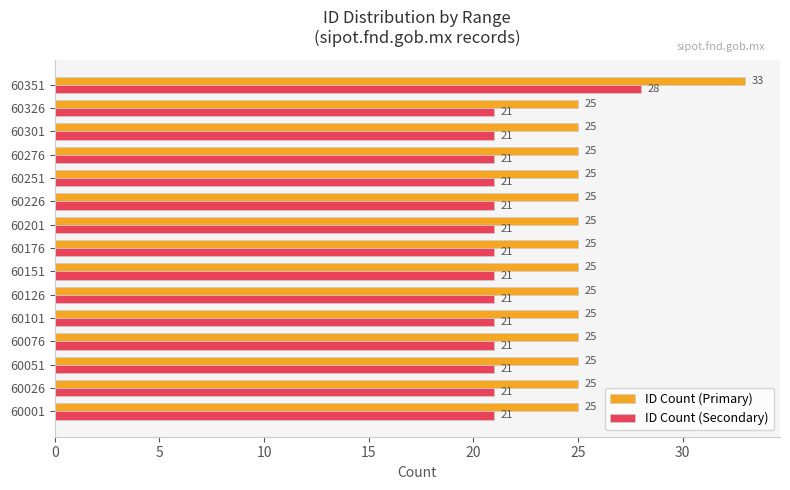

How many series are shown in this chart?

2